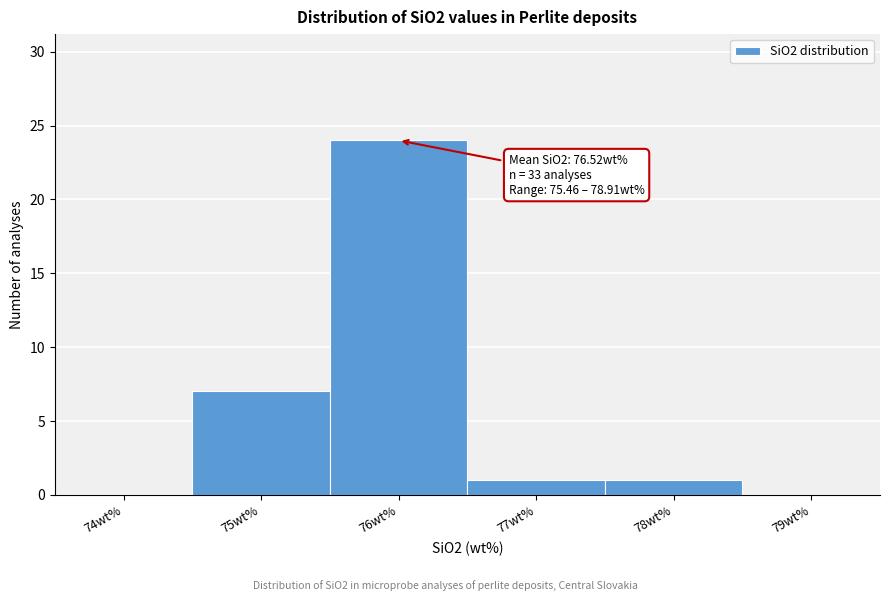

Reading left to right, list all the values displayed in this chart.

74wt%=0	75wt%=7	76wt%=24	77wt%=1	78wt%=1	79wt%=0